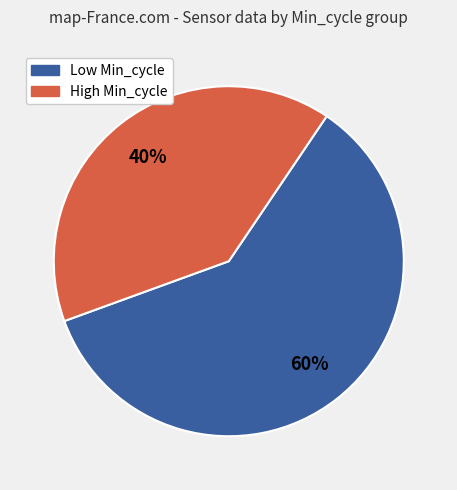

Is there a majority slice in this chart?

Yes